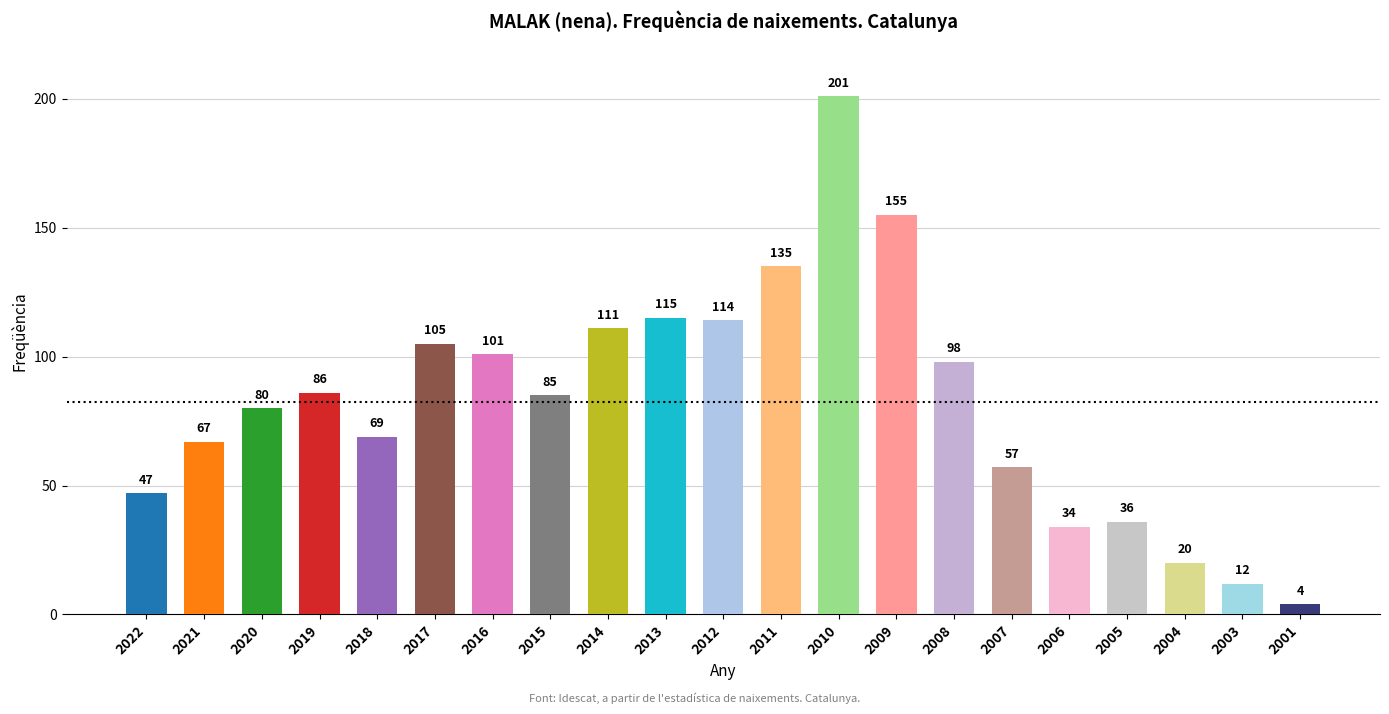

Reading left to right, what are all the values shown in this chart?

2022=47	2021=67	2020=80	2019=86	2018=69	2017=105	2016=101	2015=85	2014=111	2013=115	2012=114	2011=135	2010=201	2009=155	2008=98	2007=57	2006=34	2005=36	2004=20	2003=12	2001=4